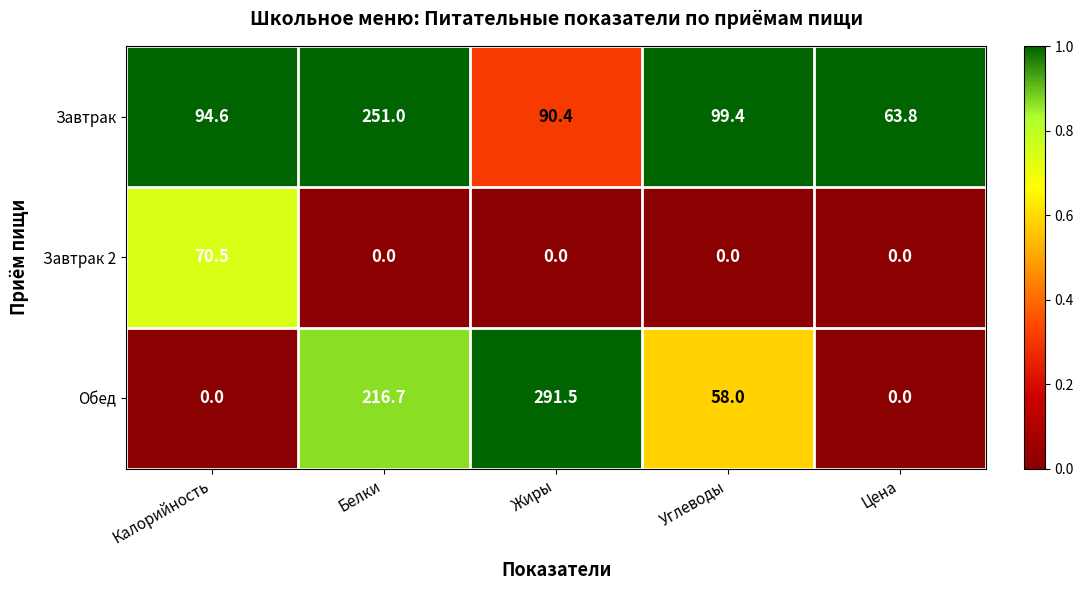

Count the number of categories in the chart.

5